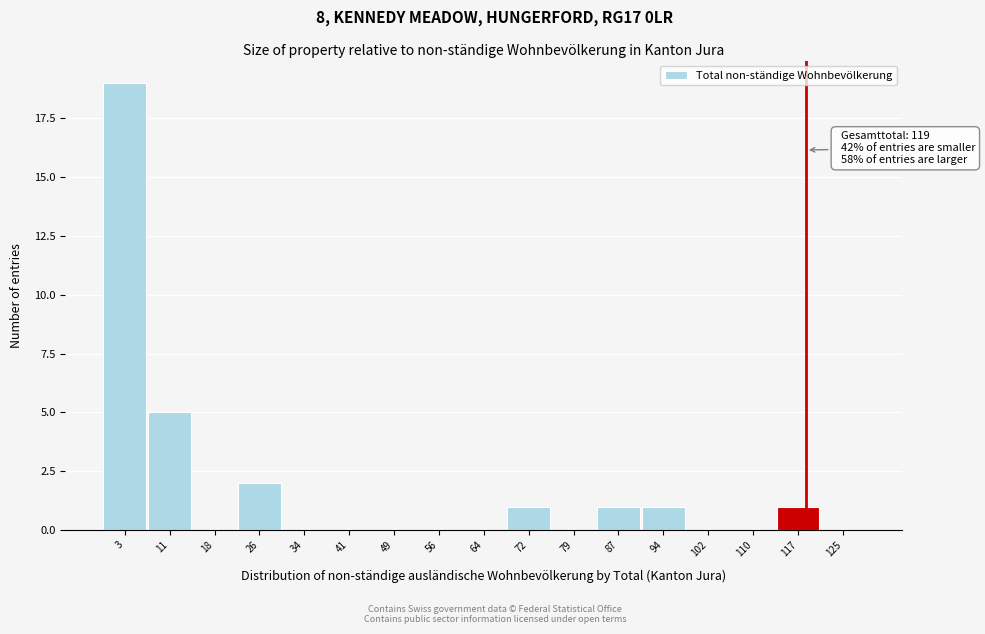

Which range on the x-axis has the tallest bar?

0 to 8